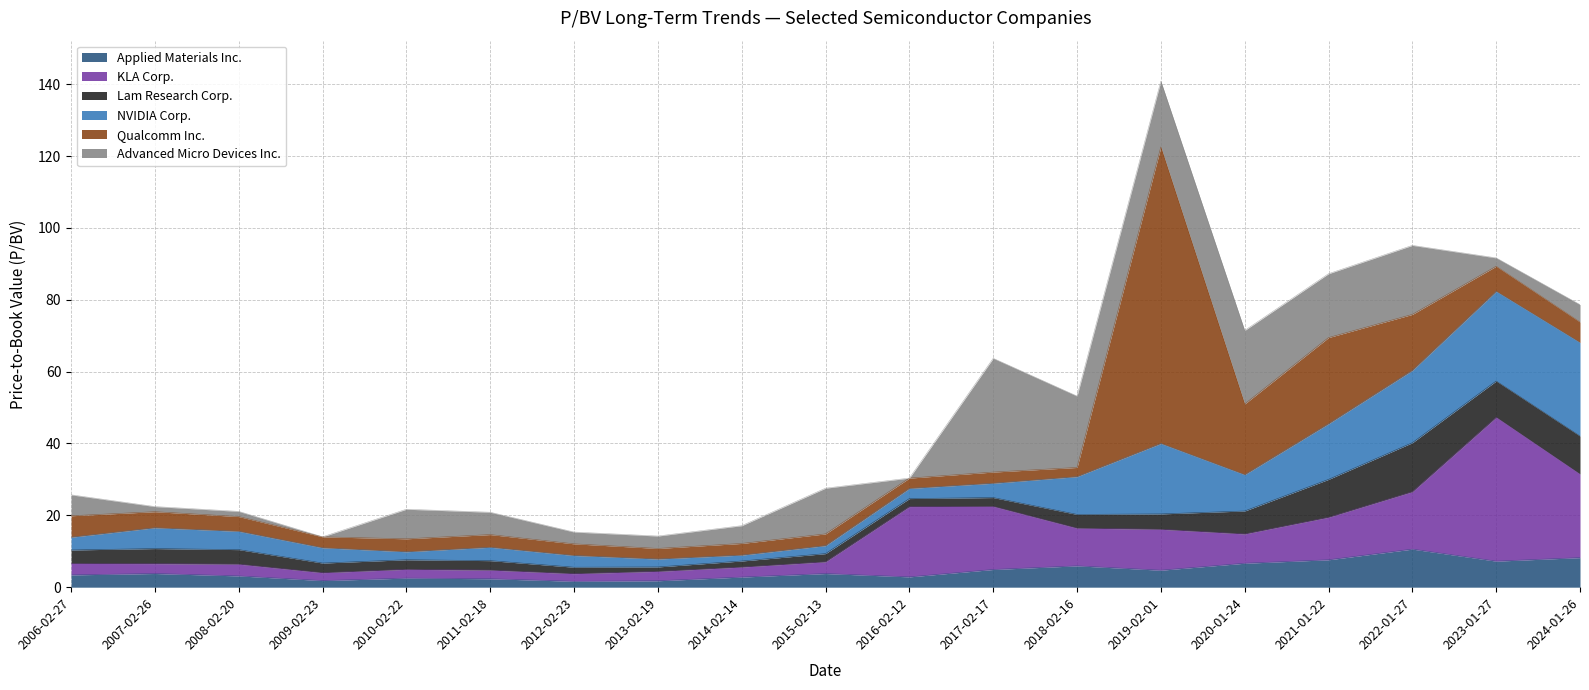

Does the chart have visible grid lines?

Yes